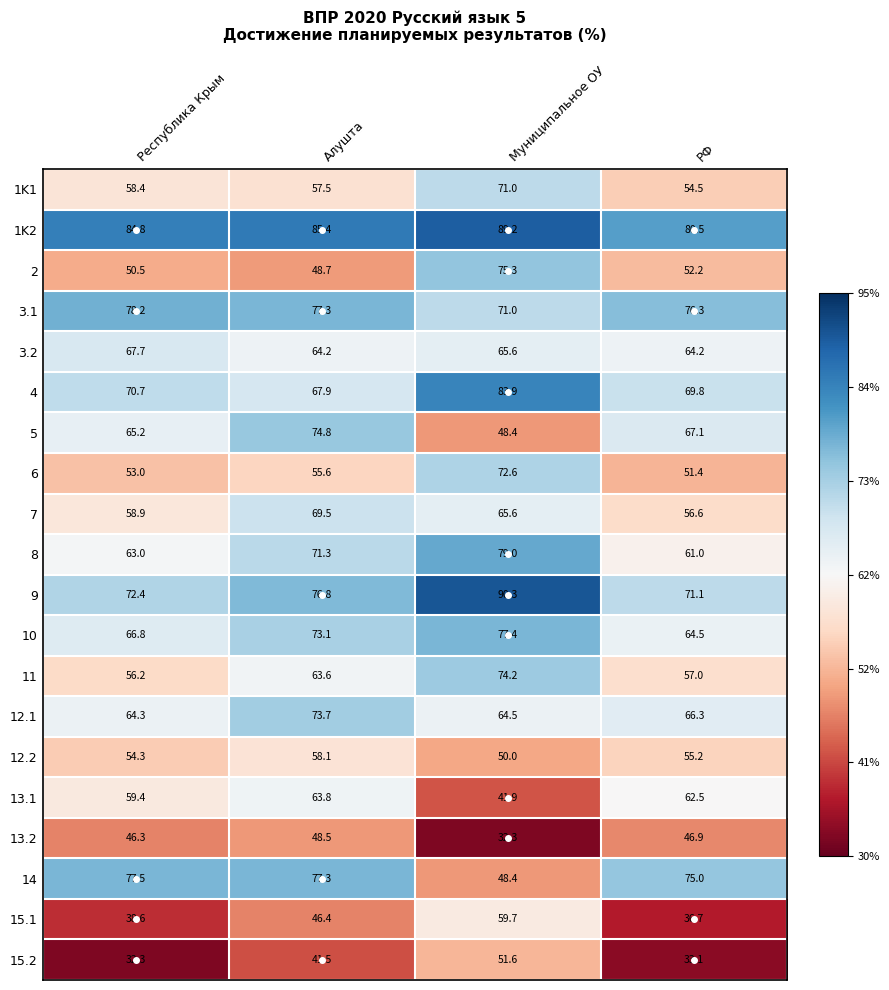

At which category is the sum across all series the highest?

Муниципальное ОУ